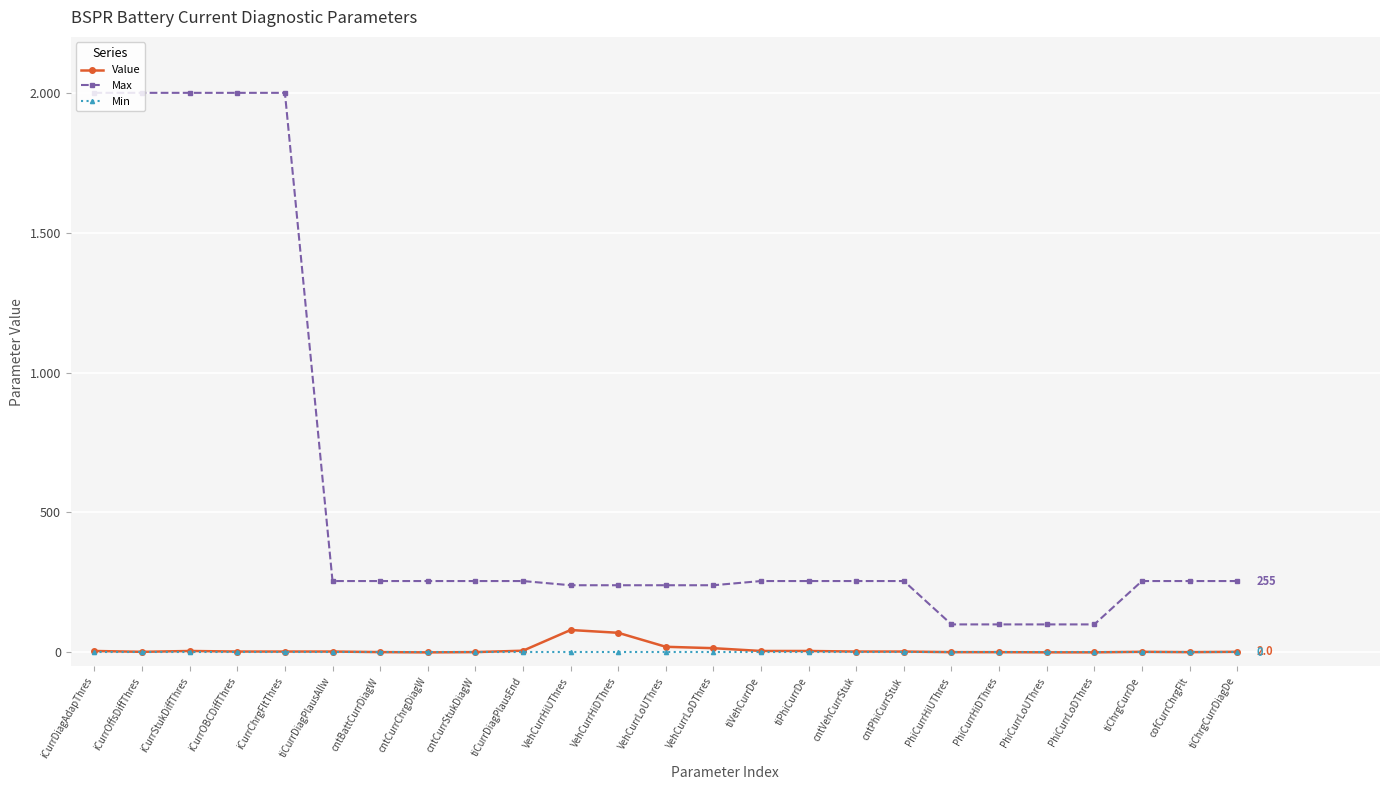

At which label is Max closest to 1050?

tiCurrDiagPlausAllw